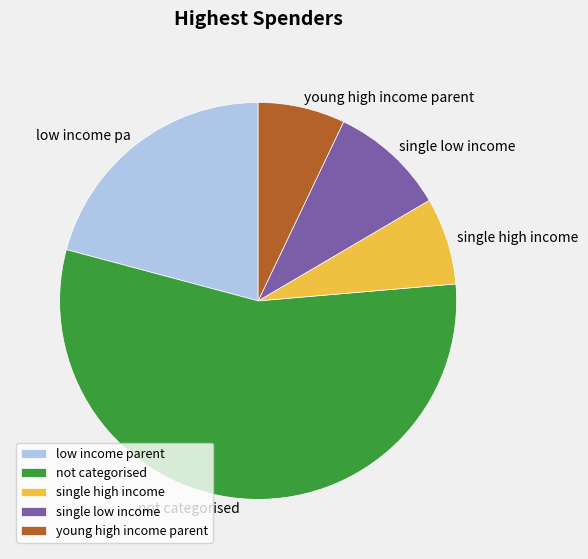

Is it true that single low income is 24% of the pie?

False